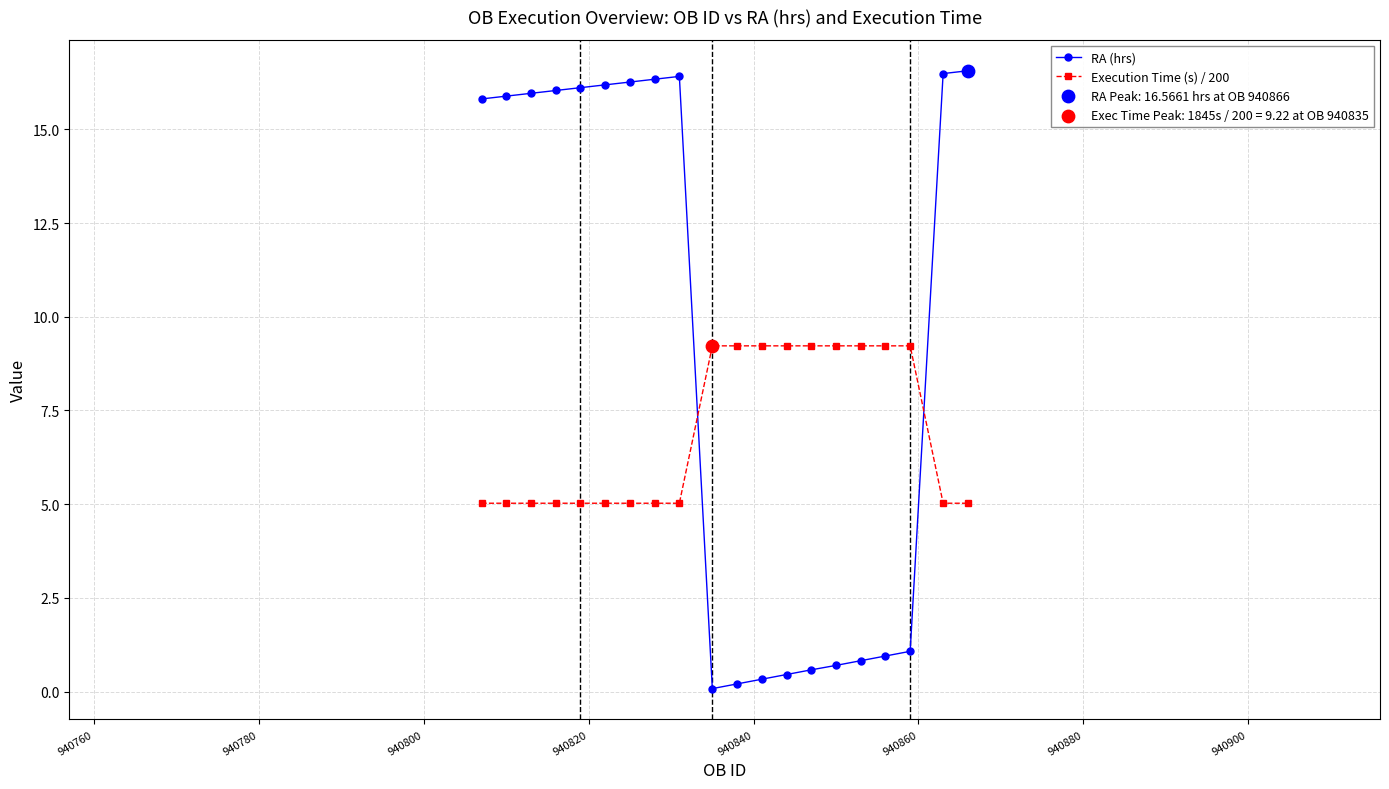

Which series has the largest range (max minus min)?

RA (hrs)